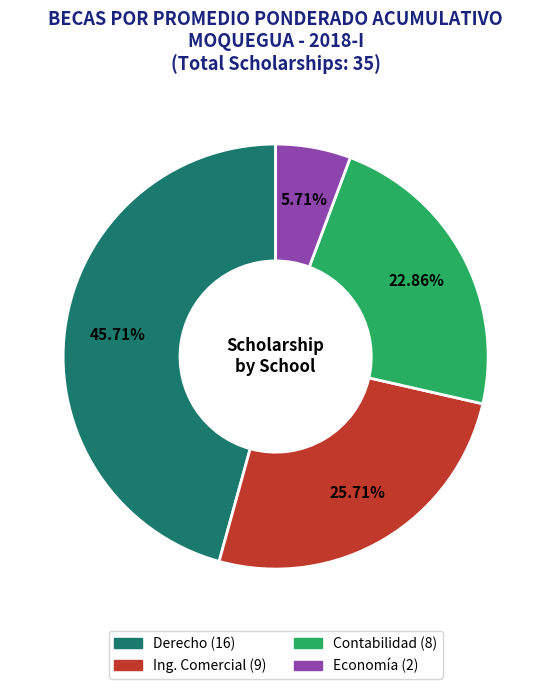

What percentage is the Ing. Comercial slice, to the nearest percent?

26%